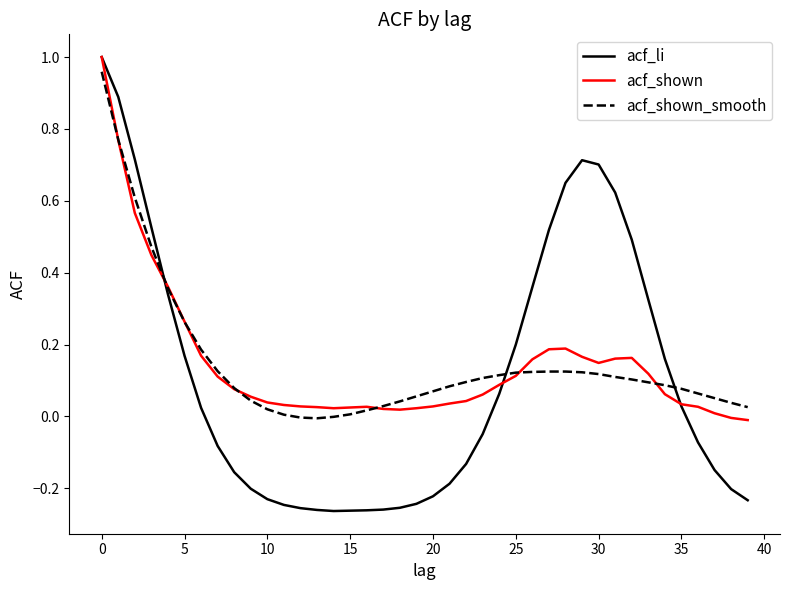

Which series has the widest spread of values?

acf_li